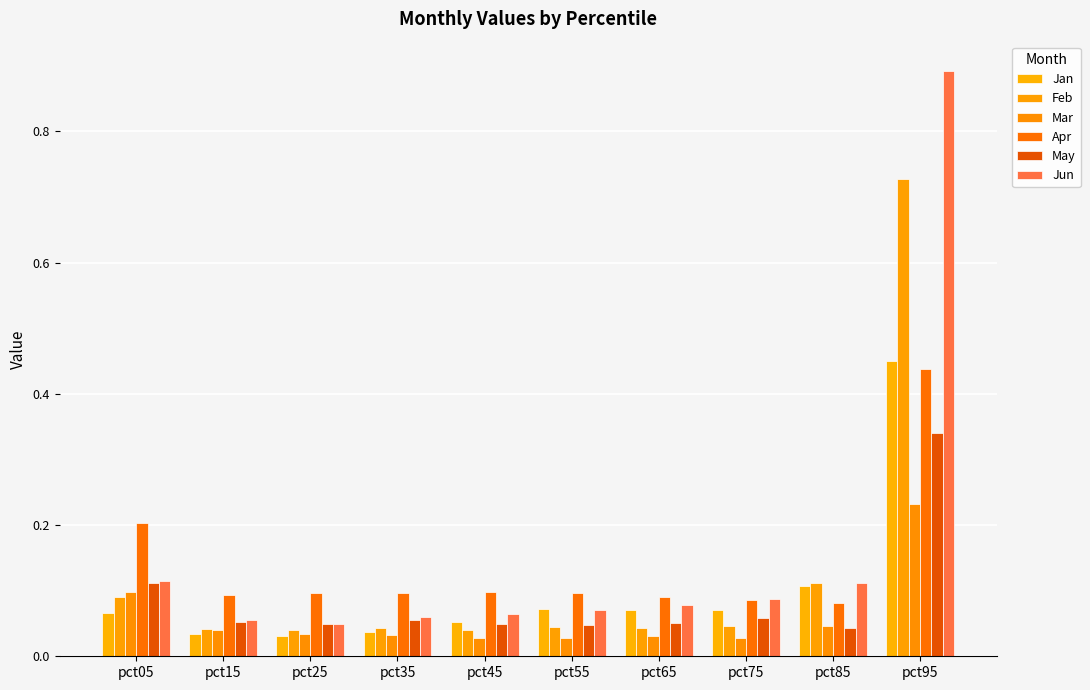

True or false: Feb has a value of 0.1 at pct05.

True